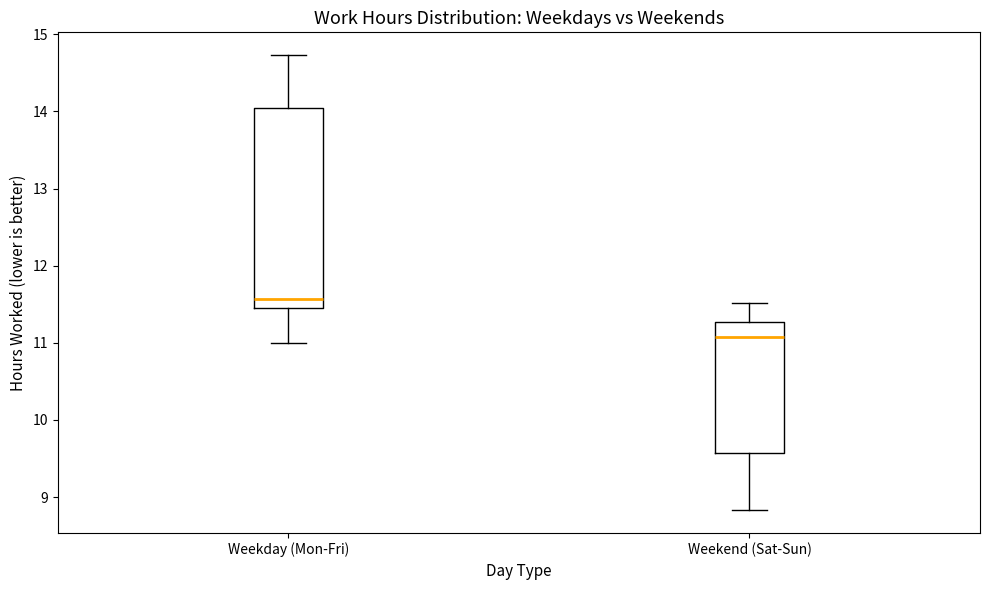

Reading left to right, transcribe this box plot: for each box, give where its median line is, the range the box spans, and where its two whiskers end, as read against the y-axis. The values are not printed on the chart, so give them approximately, as read against the axis.

Weekday (Mon-Fri): median 11.6, box 11.5 to 14.0, whiskers 11.0 to 14.7
Weekend (Sat-Sun): median 11.1, box 9.6 to 11.3, whiskers 8.8 to 11.5